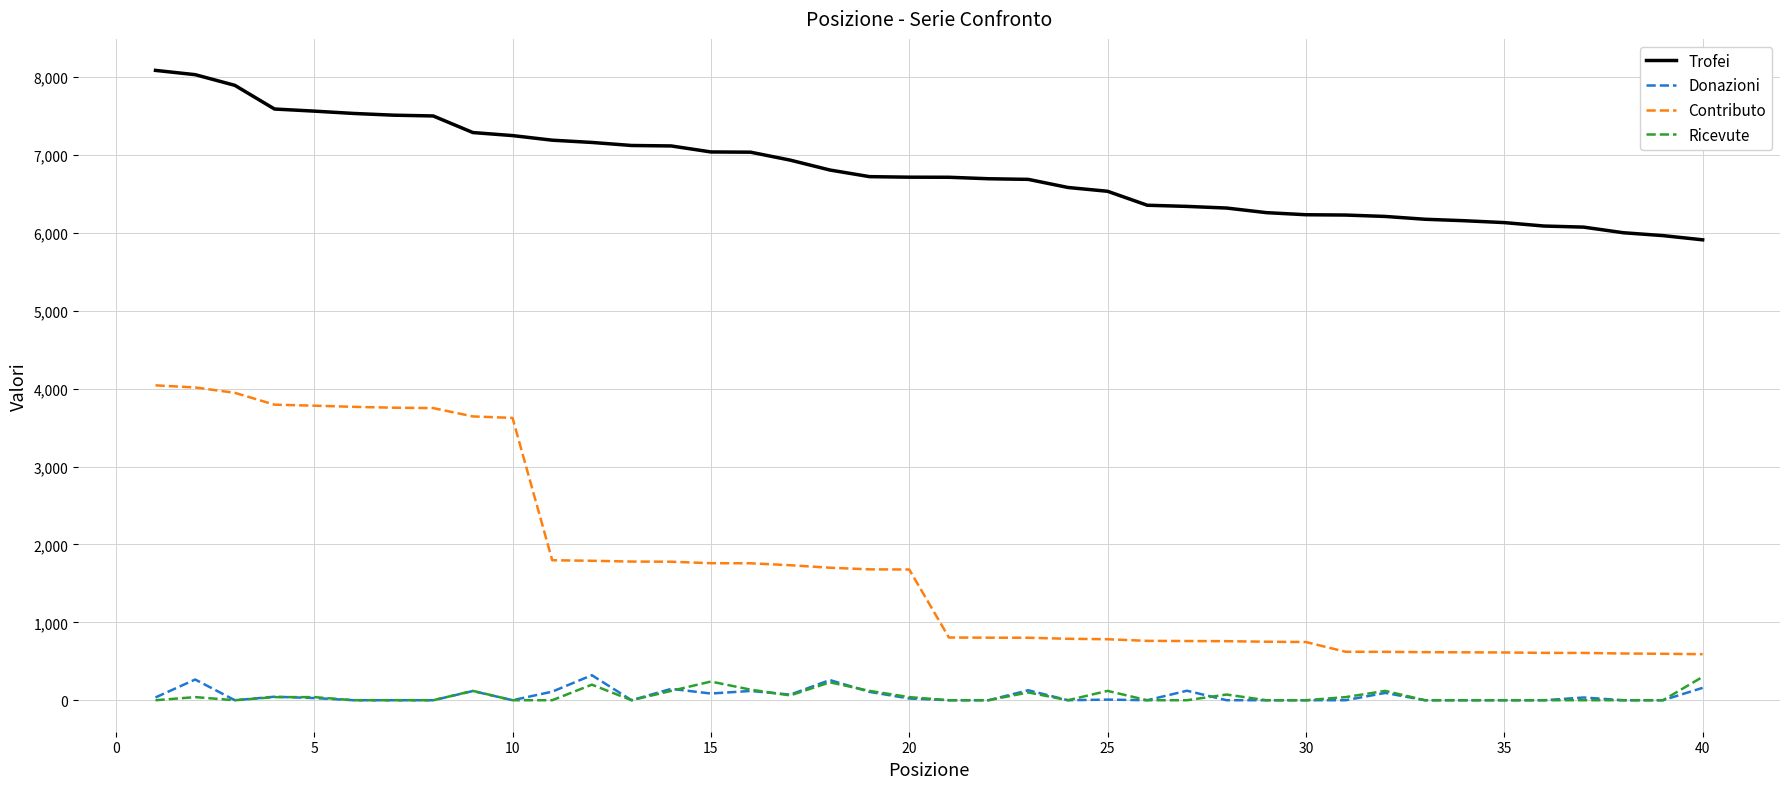

True or false: Contributo and Ricevute intersect in this chart.

False